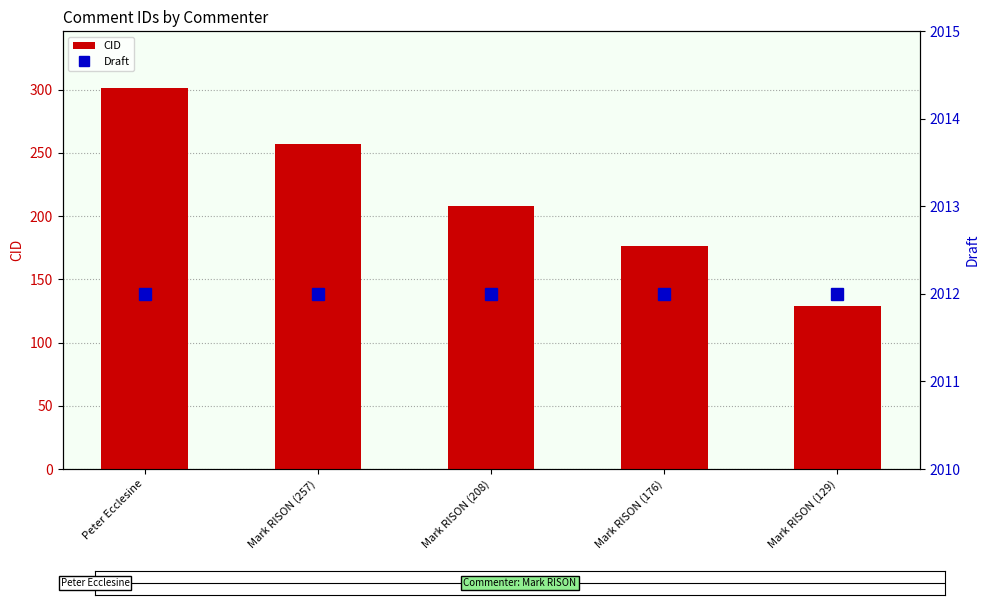

What are all the series names shown in the legend?

CID, Draft